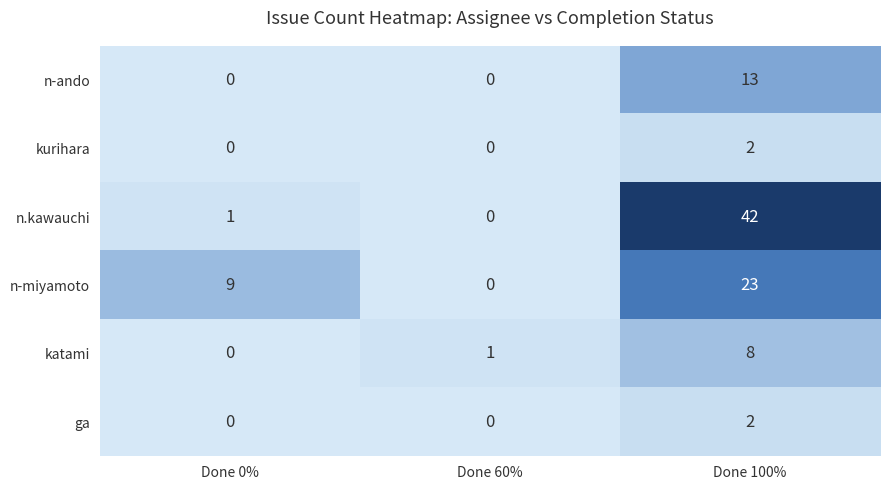

Reading right to left, transcribe all the data shown in this chart.

n-ando: Done 100%=13	Done 60%=0	Done 0%=0
kurihara: Done 100%=2	Done 60%=0	Done 0%=0
n.kawauchi: Done 100%=42	Done 60%=0	Done 0%=1
n-miyamoto: Done 100%=23	Done 60%=0	Done 0%=9
katami: Done 100%=8	Done 60%=1	Done 0%=0
ga: Done 100%=2	Done 60%=0	Done 0%=0